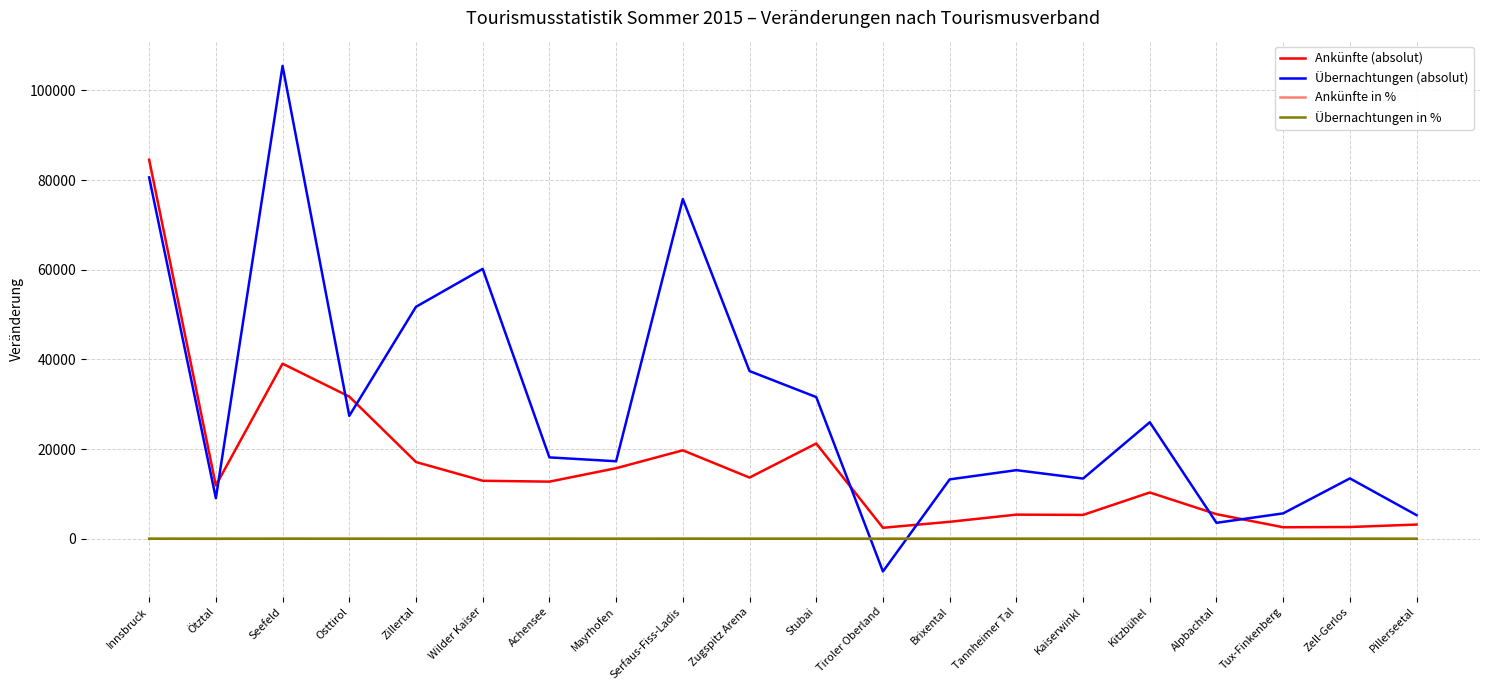

Is it true that Übernachtungen (absolut) equals 15305.0 at Tannheimer Tal?

True